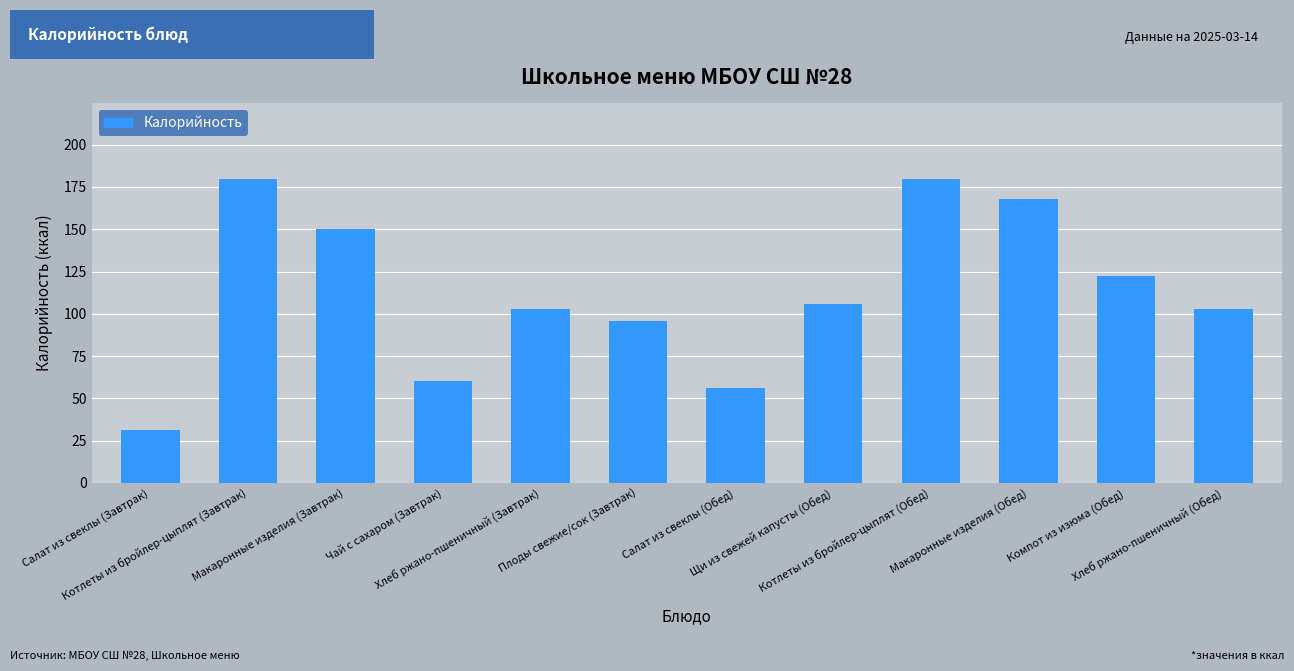

What is the maximum value shown in the chart?

179.6